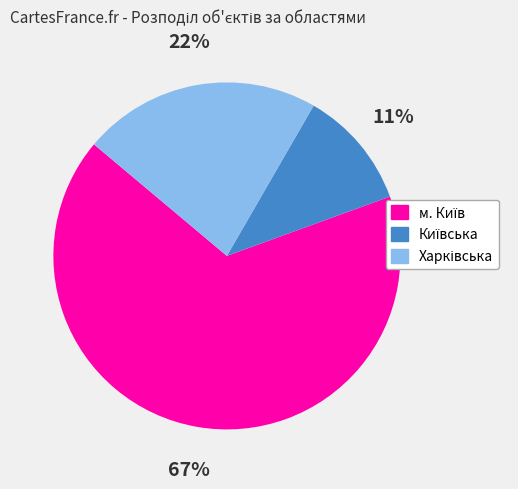

Does any single category account for the majority?

Yes